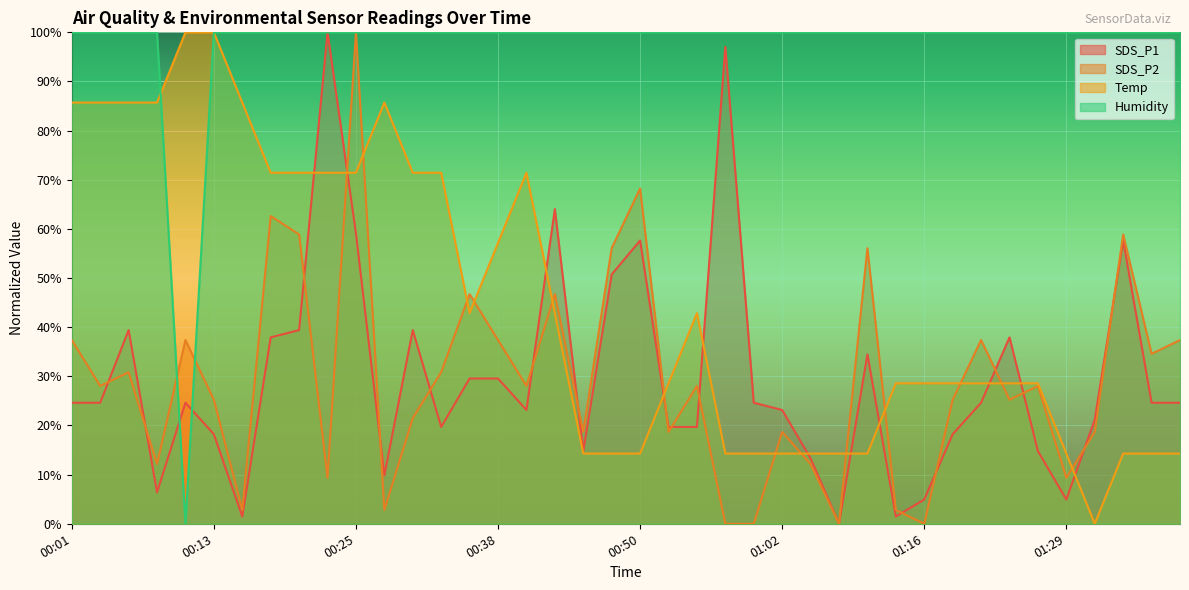

Does the chart display data point markers on the line(s)?

No